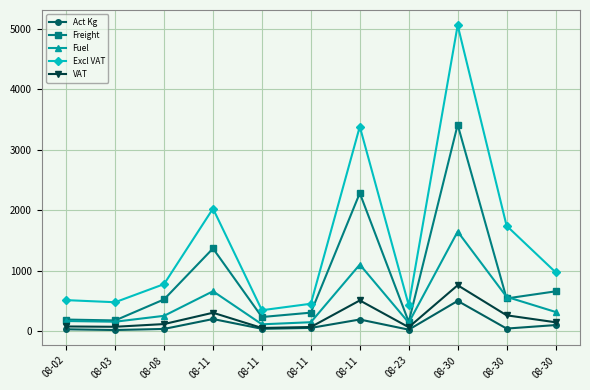

How many lines are shown in the chart?

5